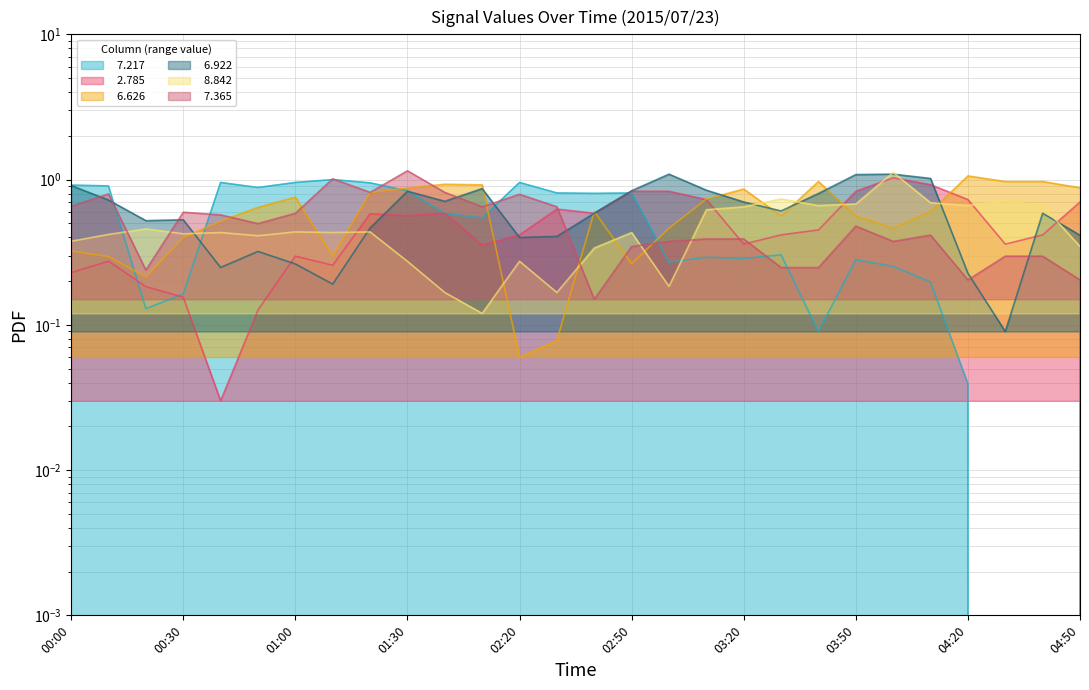

At which category is the sum across all series the highest?

01:30